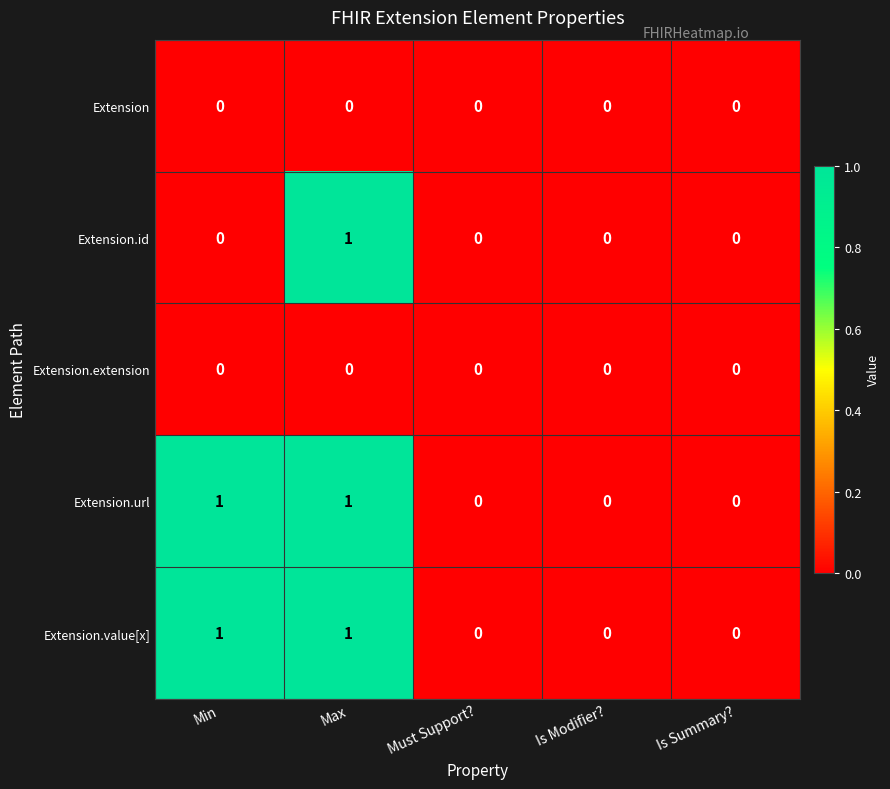

Reading right to left, extract all data points from this chart.

Extension: 0	0	0	0	0
Extension.id: 0	0	0	1	0
Extension.extension: 0	0	0	0	0
Extension.url: 0	0	0	1	1
Extension.value[x]: 0	0	0	1	1